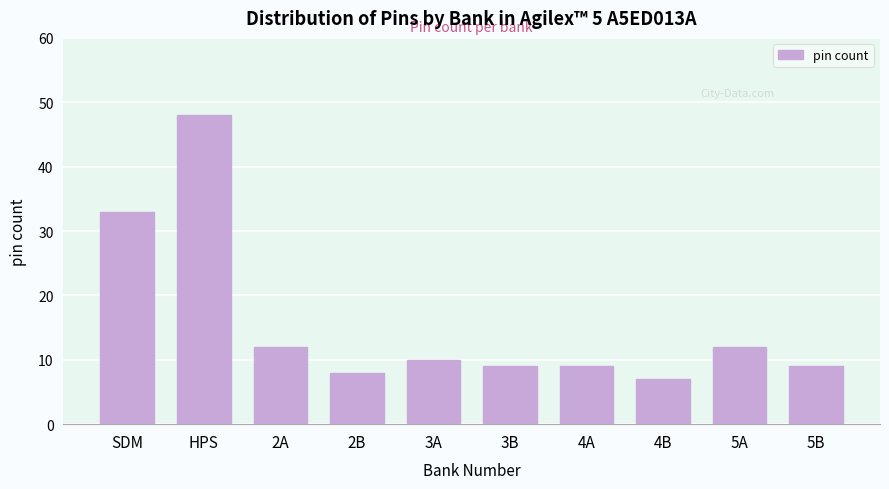

Reading left to right, transcribe all the data shown in this chart.

33	48	12	8	10	9	9	7	12	9